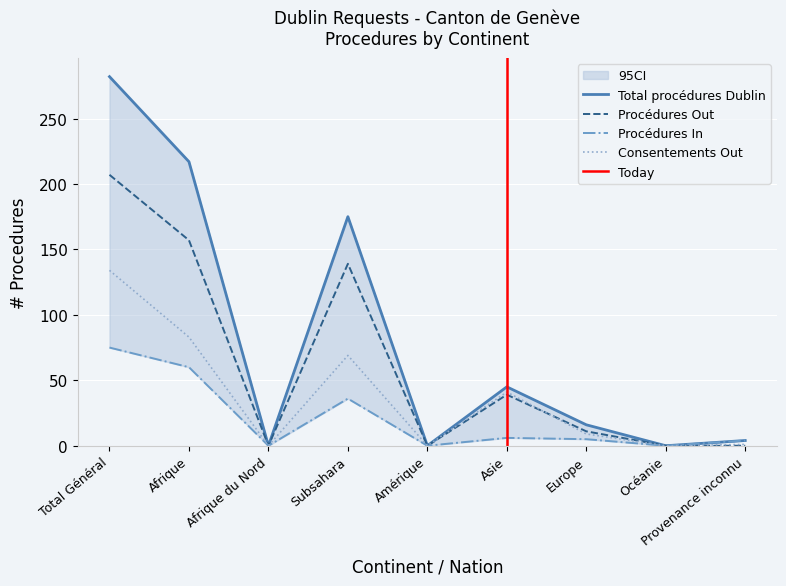

In Procédures Out, how many points are lower than both neighbors (excluding endpoints)?

2